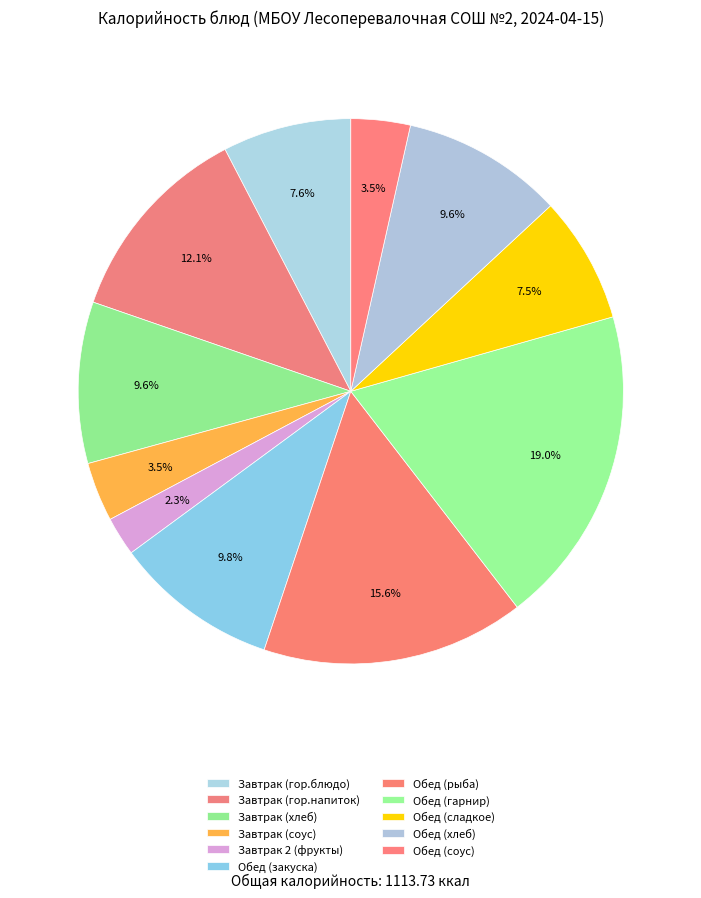

How many segments does this pie chart have?

11